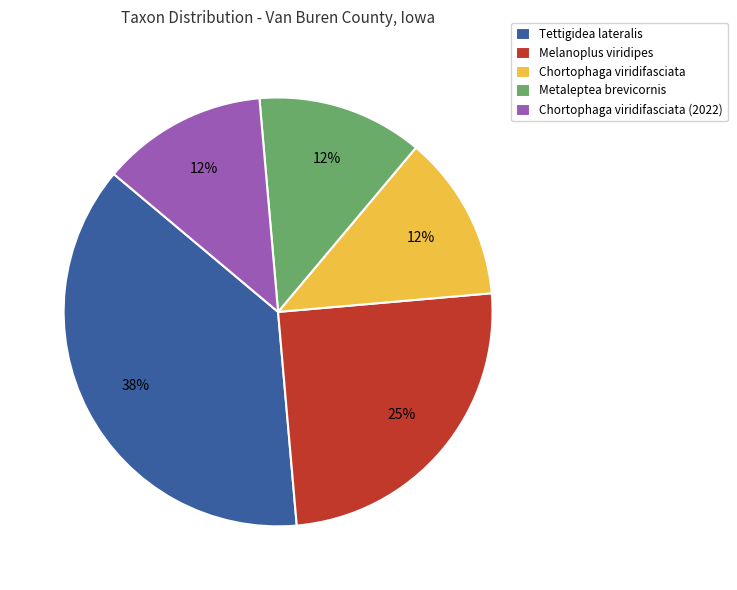

To the nearest percent, what is the average slice percentage?

20%